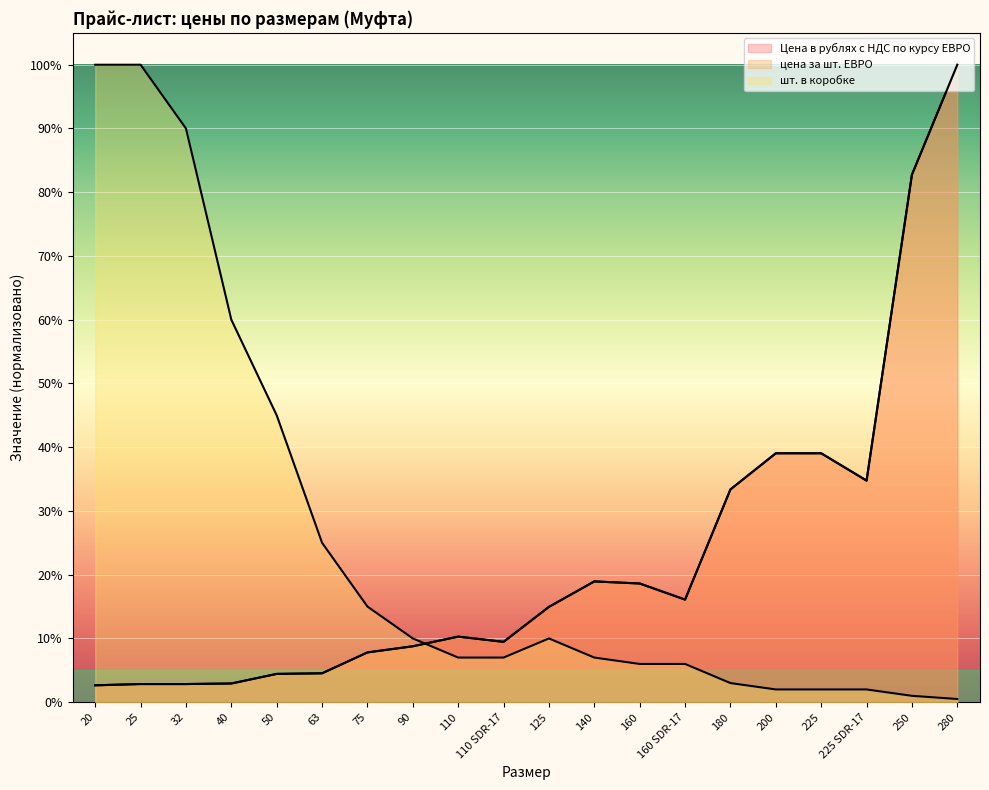

True or false: шт. в коробке and цена за шт. ЕВРО intersect in this chart.

True